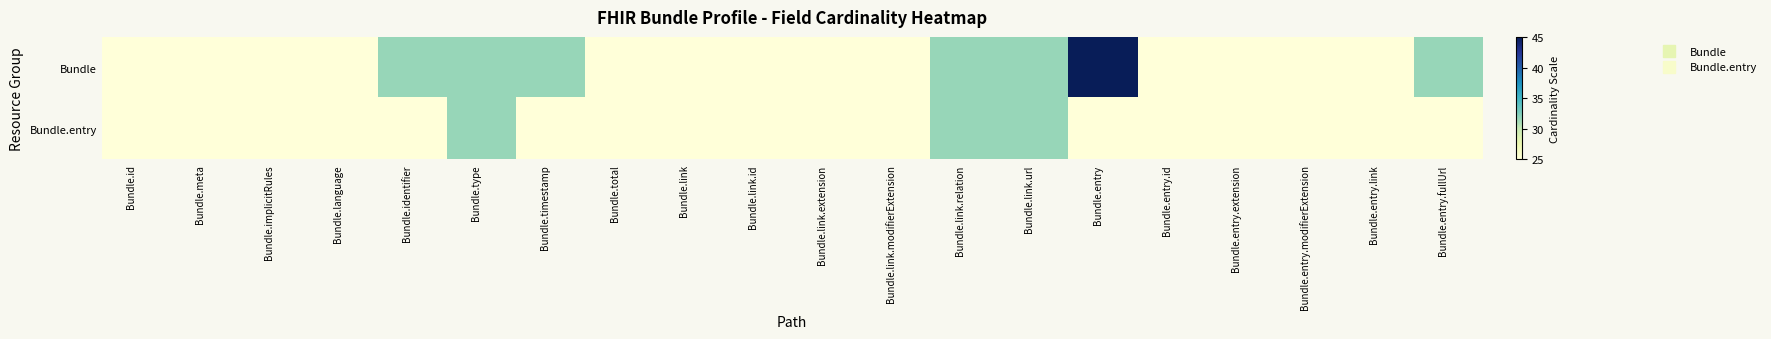

Which series has the widest spread of values?

Bundle